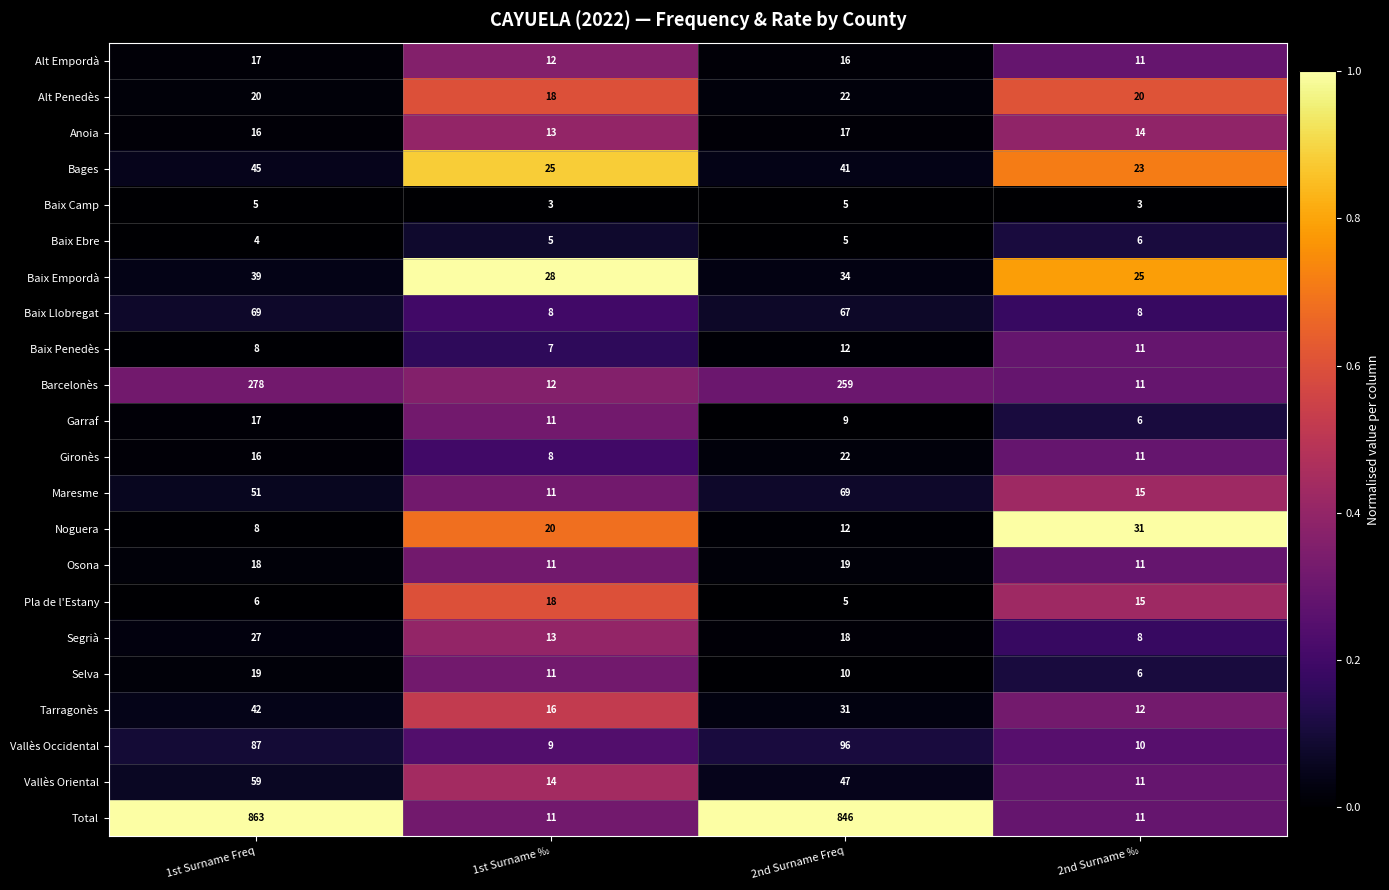

The Maresme series shows 15 at 2nd Surname ‰. True or false?

True